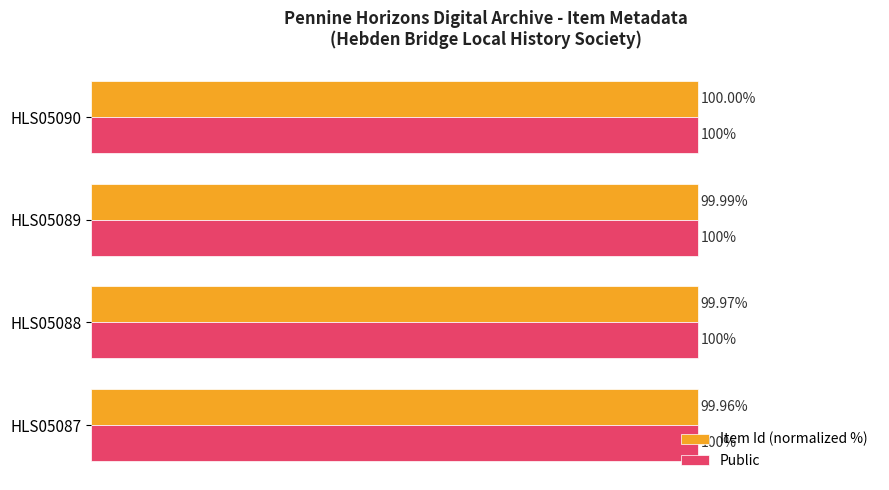

Which series changed the most between HLS05087 and HLS05088?

Item Id (normalized %)